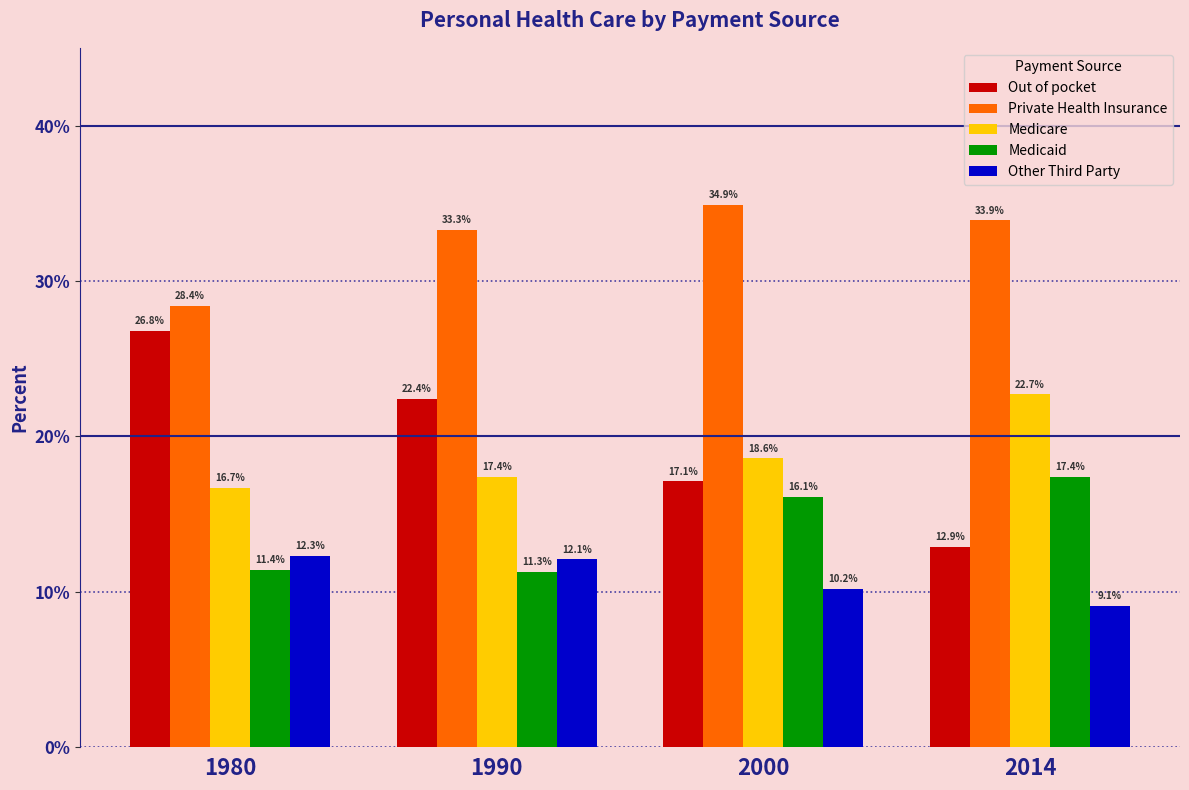

Reading left to right, transcribe all the data shown in this chart.

Out of pocket: 1980=26.8	1990=22.4	2000=17.1	2014=12.9
Private Health Insurance: 1980=28.4	1990=33.3	2000=34.9	2014=33.9
Medicare: 1980=16.7	1990=17.4	2000=18.6	2014=22.7
Medicaid: 1980=11.4	1990=11.3	2000=16.1	2014=17.4
Other Third Party: 1980=12.3	1990=12.1	2000=10.2	2014=9.1